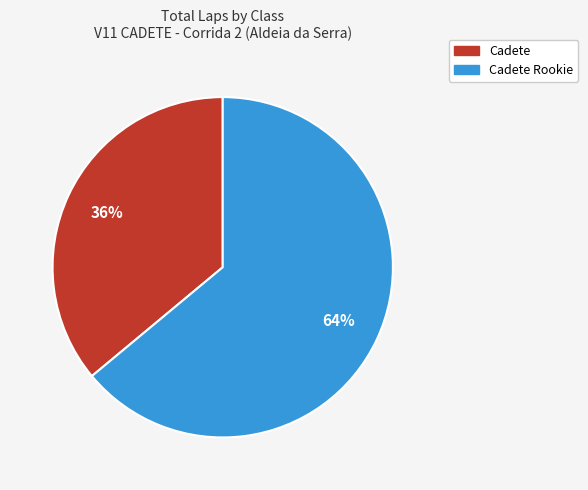

Count the number of slices in the pie.

2